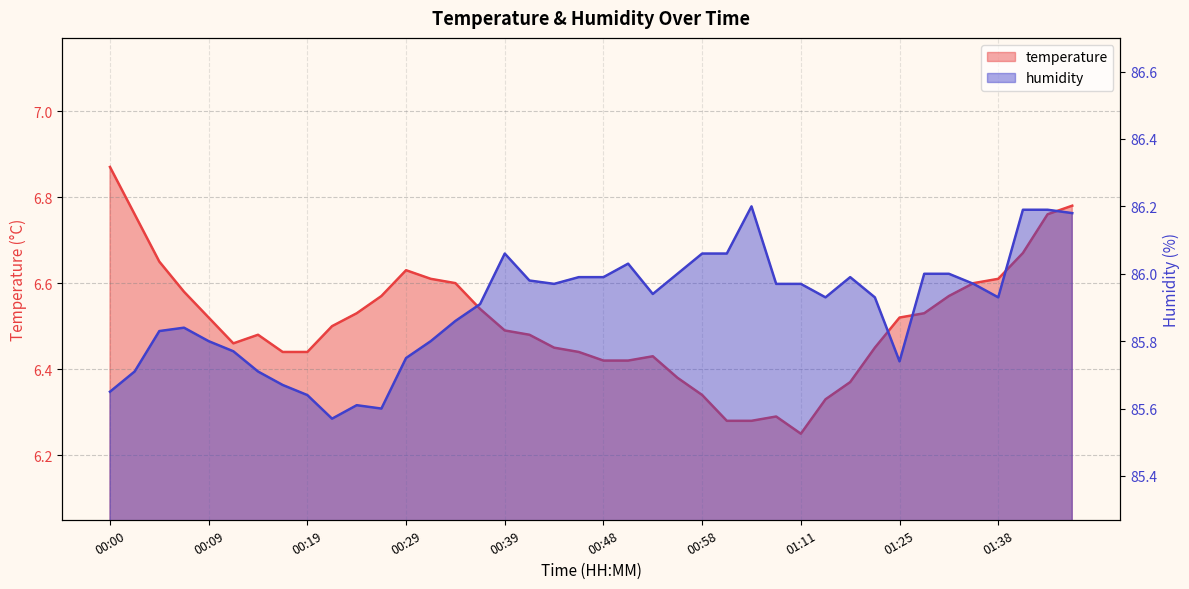

What is the difference between the highest and lowest values at 00:19?

79.2